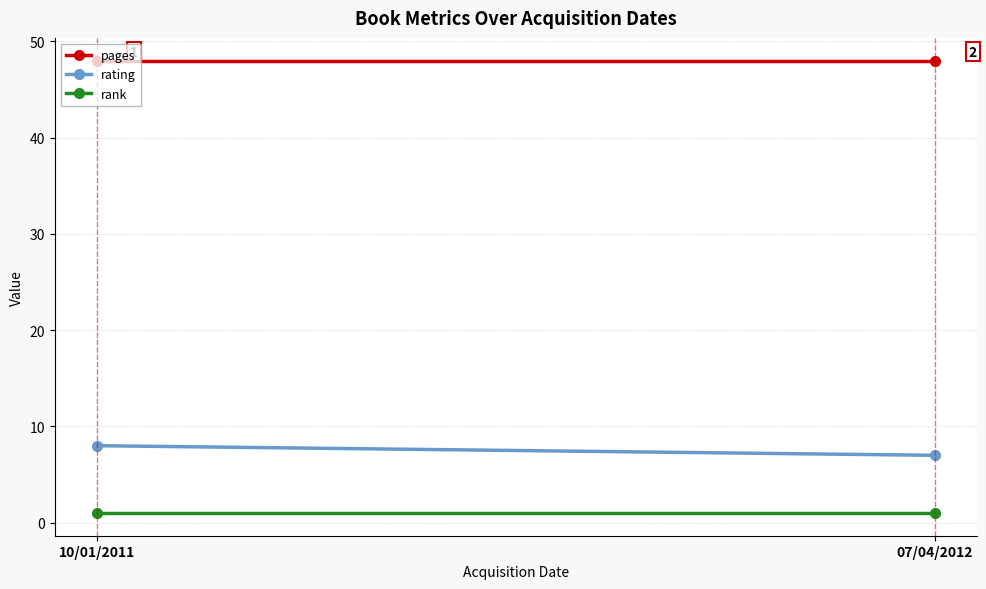

What is the total value across all series at 10/01/2011?

57